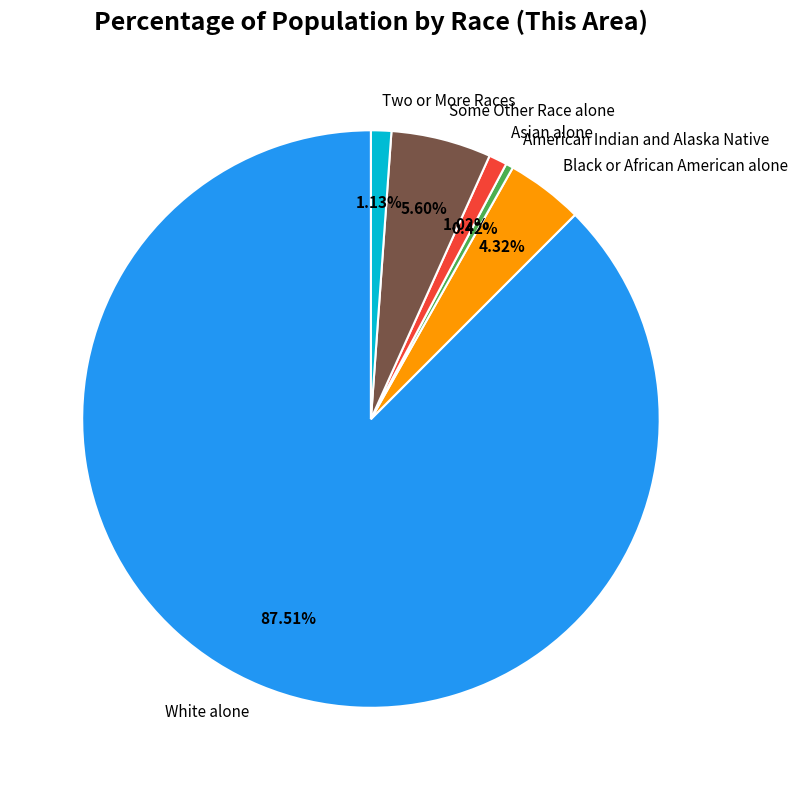

Is the sum of White alone and American Indian and Alaska Native greater than half?

Yes